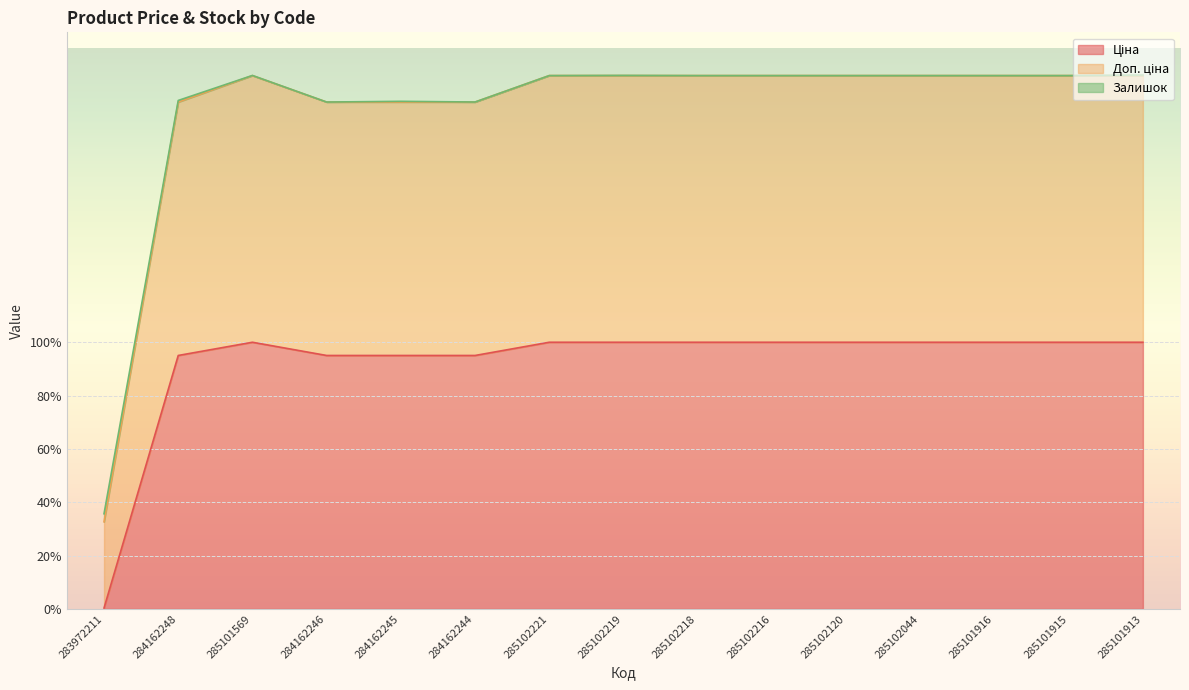

Is it true that Доп. ціна equals 66.0 at 284162244?

False